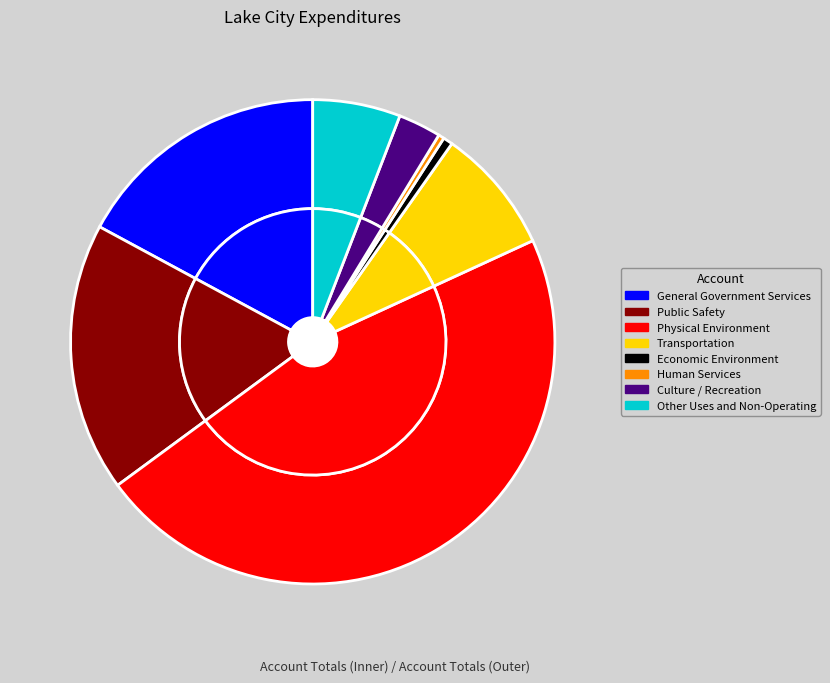

To the nearest percent, what is the difference between the largest and smallest slice percentages?

46%